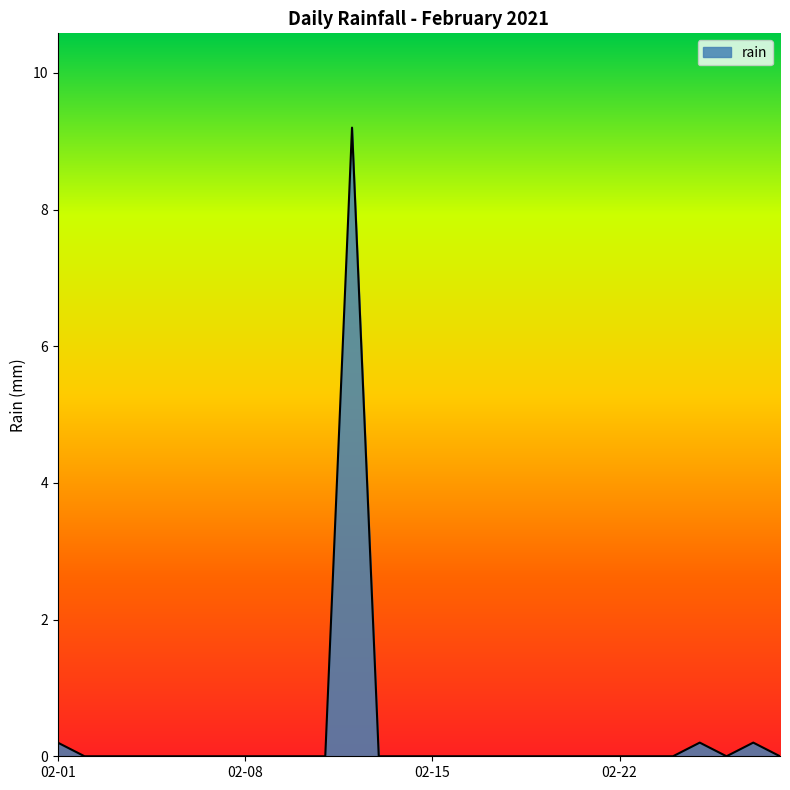

How many lines are shown in the chart?

1